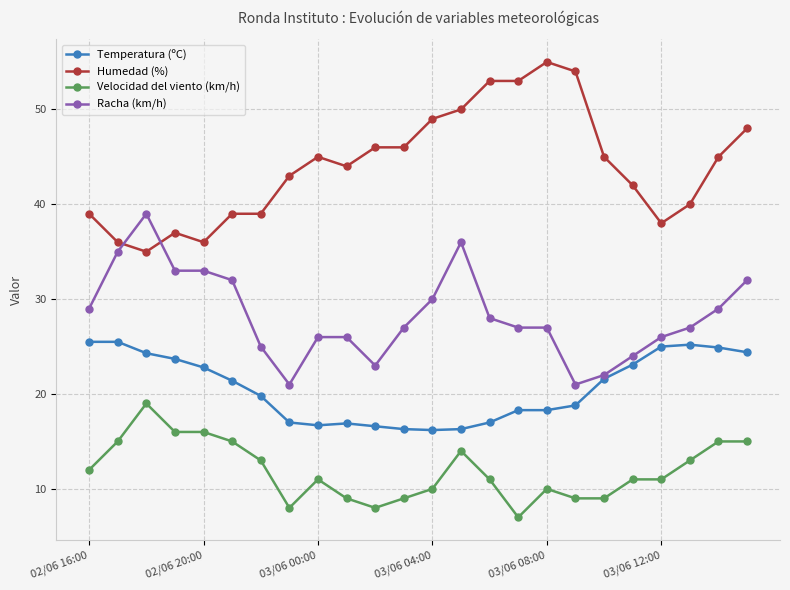

True or false: Velocidad del viento (km/h) has more than 2 points higher than both neighbors.

True